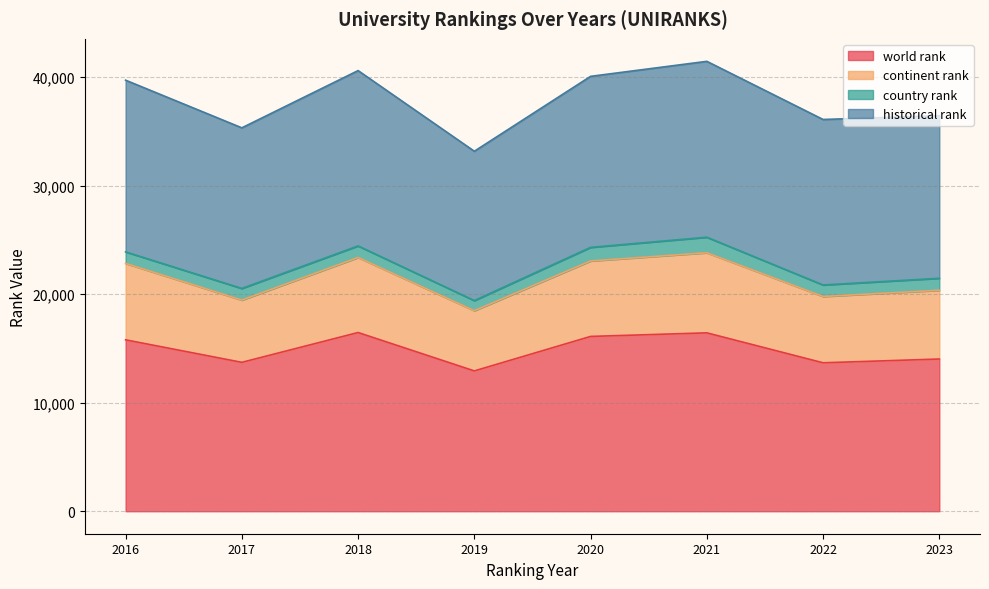

Is it true that world rank equals 5814 at 2020?

False